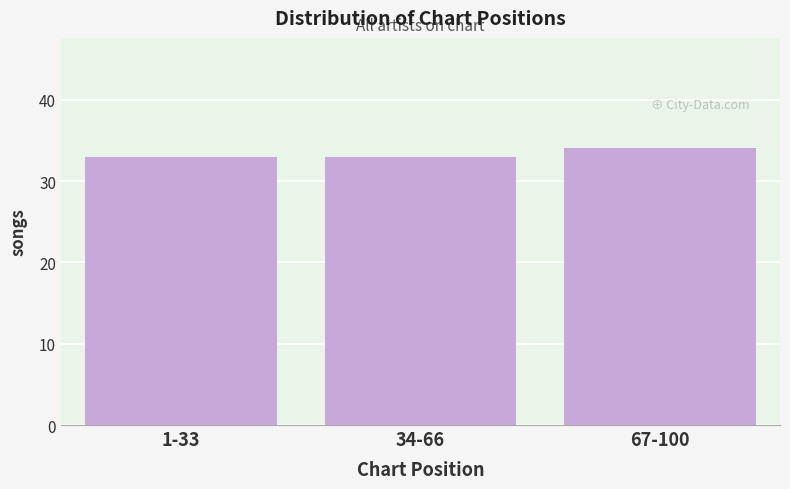

Reading left to right, transcribe all the data shown in this chart.

33	33	34